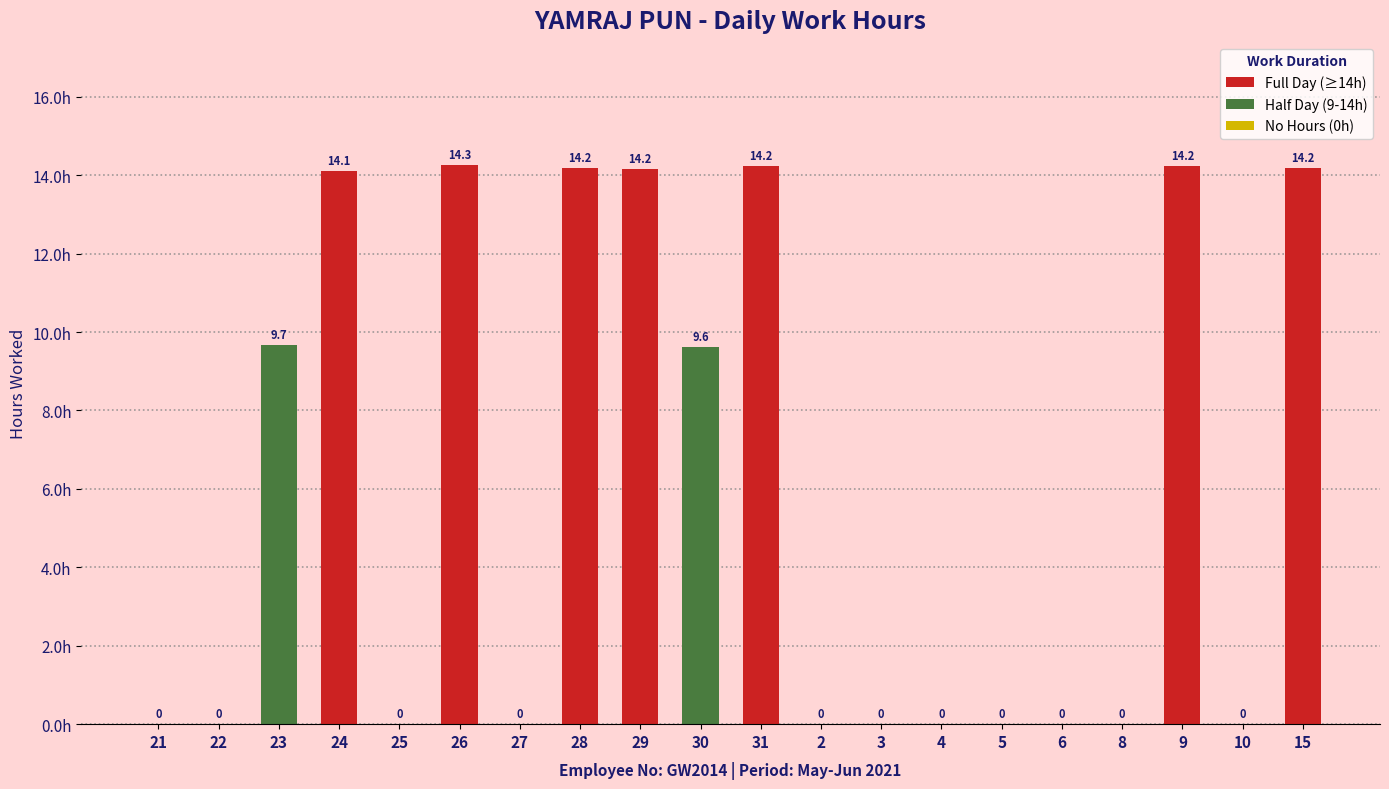

What is the average value?

5.9